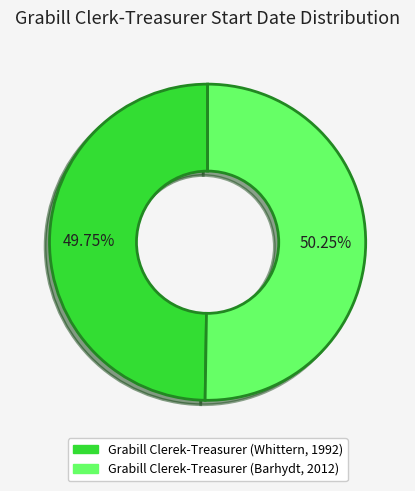

Is there any slice that represents more than half of the pie?

Yes